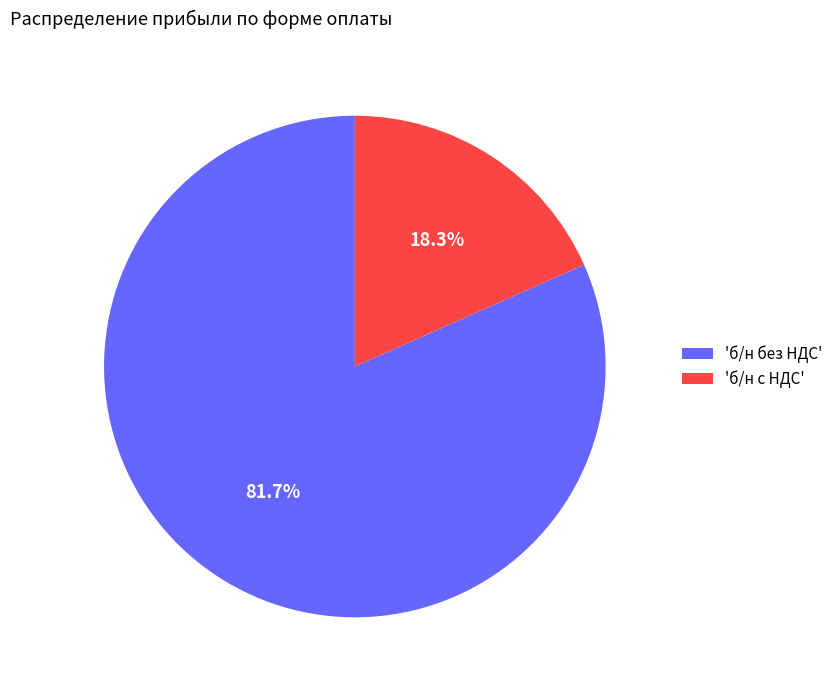

What is the largest slice in the pie chart?

'б/н без НДС'